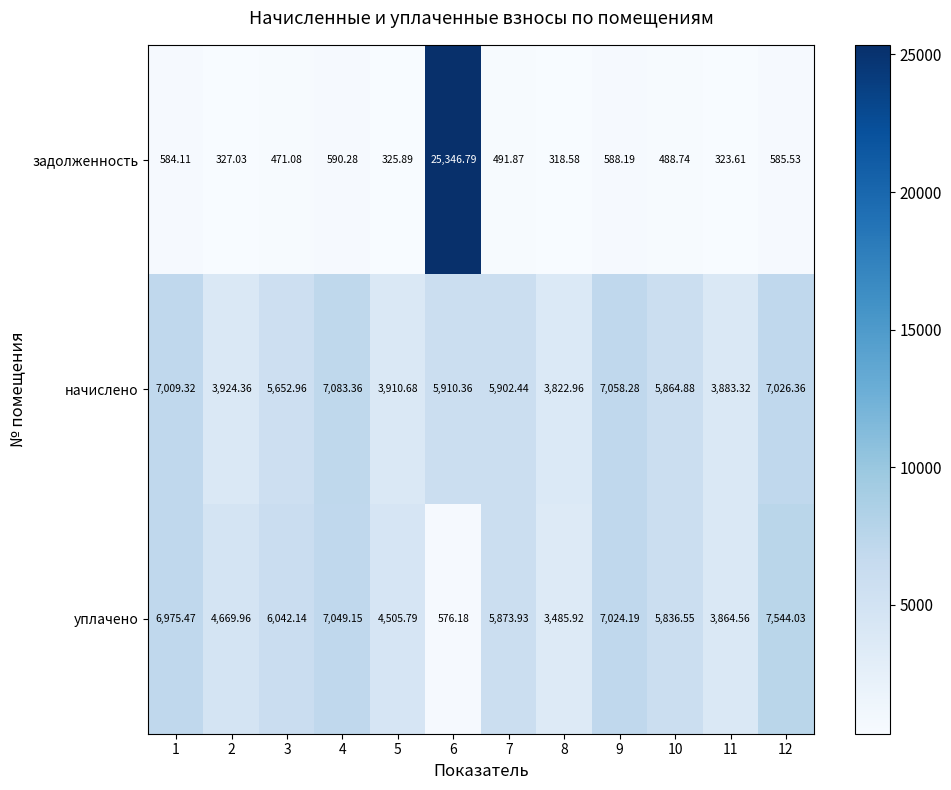

Which category has the lowest value across all series?

8